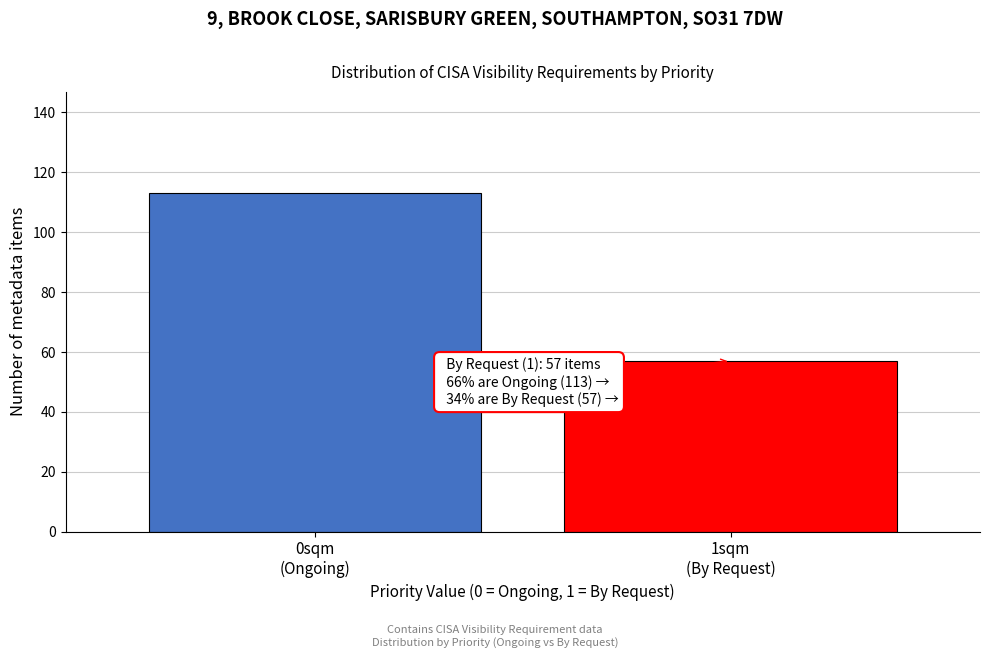

Reading left to right, what are all the values shown in this chart?

113	57